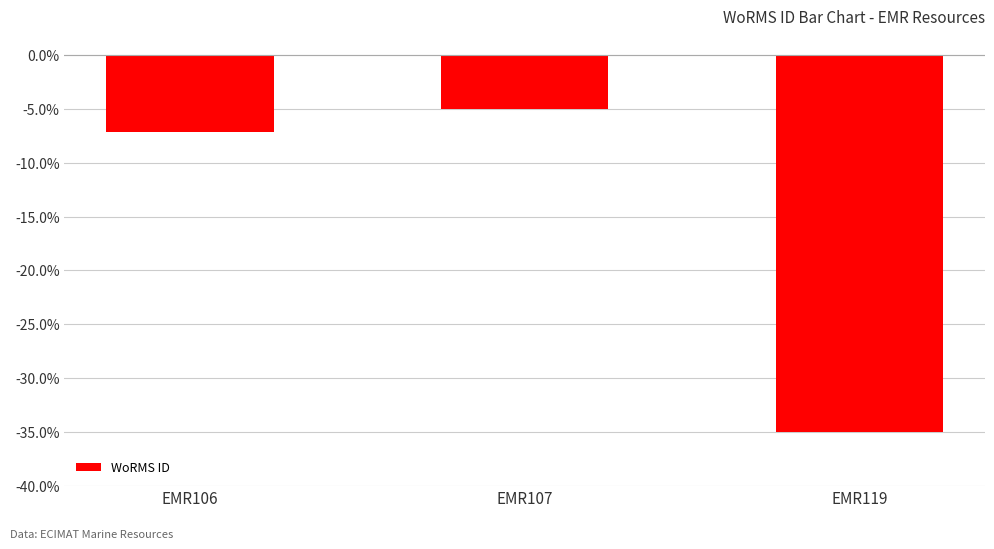

Are the bars horizontal?

No